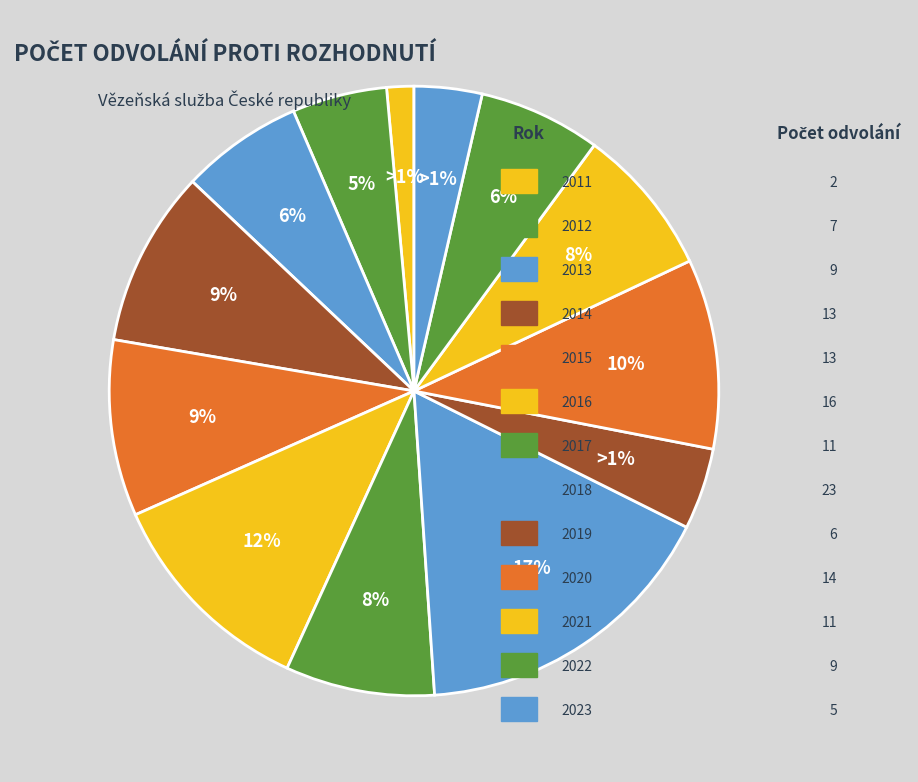

What is the change in value from 2011 to 2017?

+9